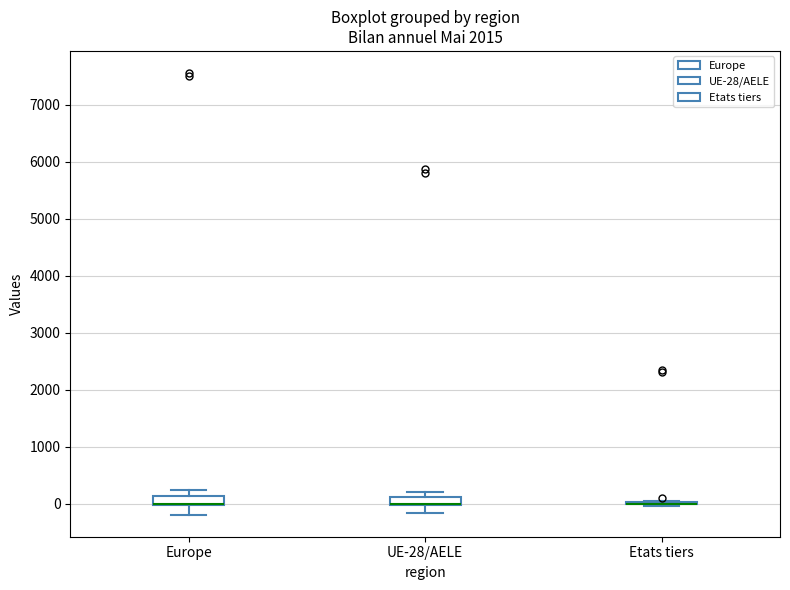

Where does the upper whisker of the box for Europe end on the y-axis? The values are not printed on the chart, so give them approximately, as read against the axis.

200